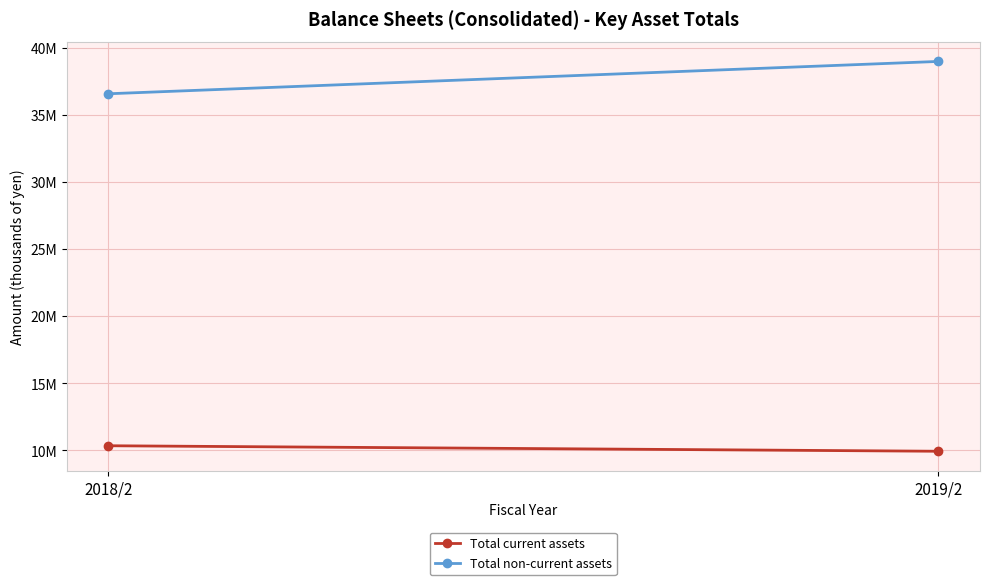

What is the value of the Total current assets point at the 1st from the left?

10347499